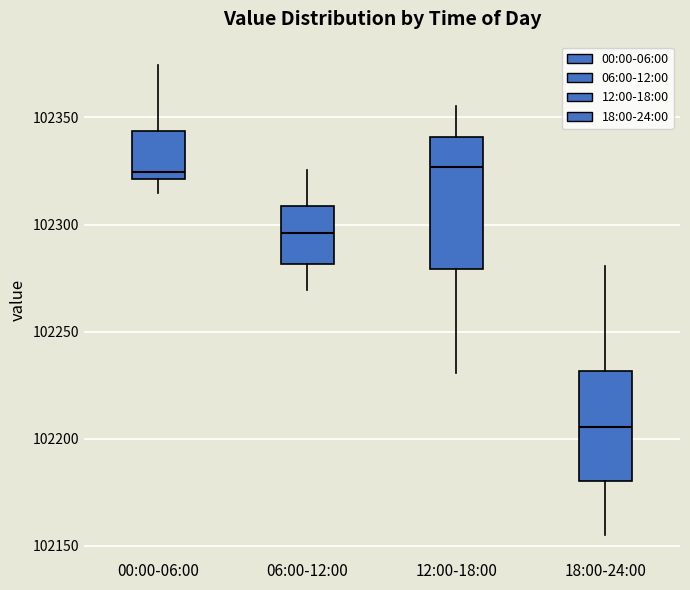

Which box is the tallest, from its lower edge to its upper edge?

12:00-18:00